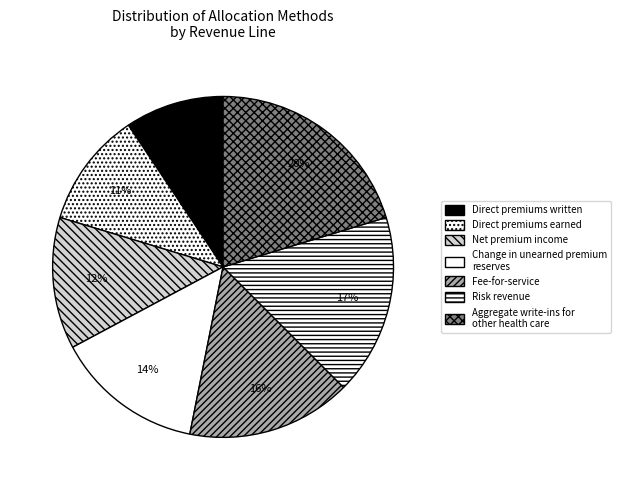

Which has a higher value, Fee-for-service or Direct premiums written?

Fee-for-service